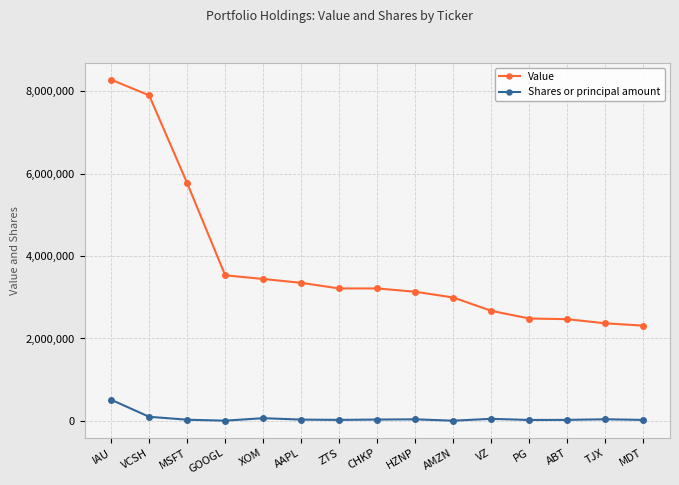

Rank the series by their average value, from highest to lowest.

Value, Shares or principal amount